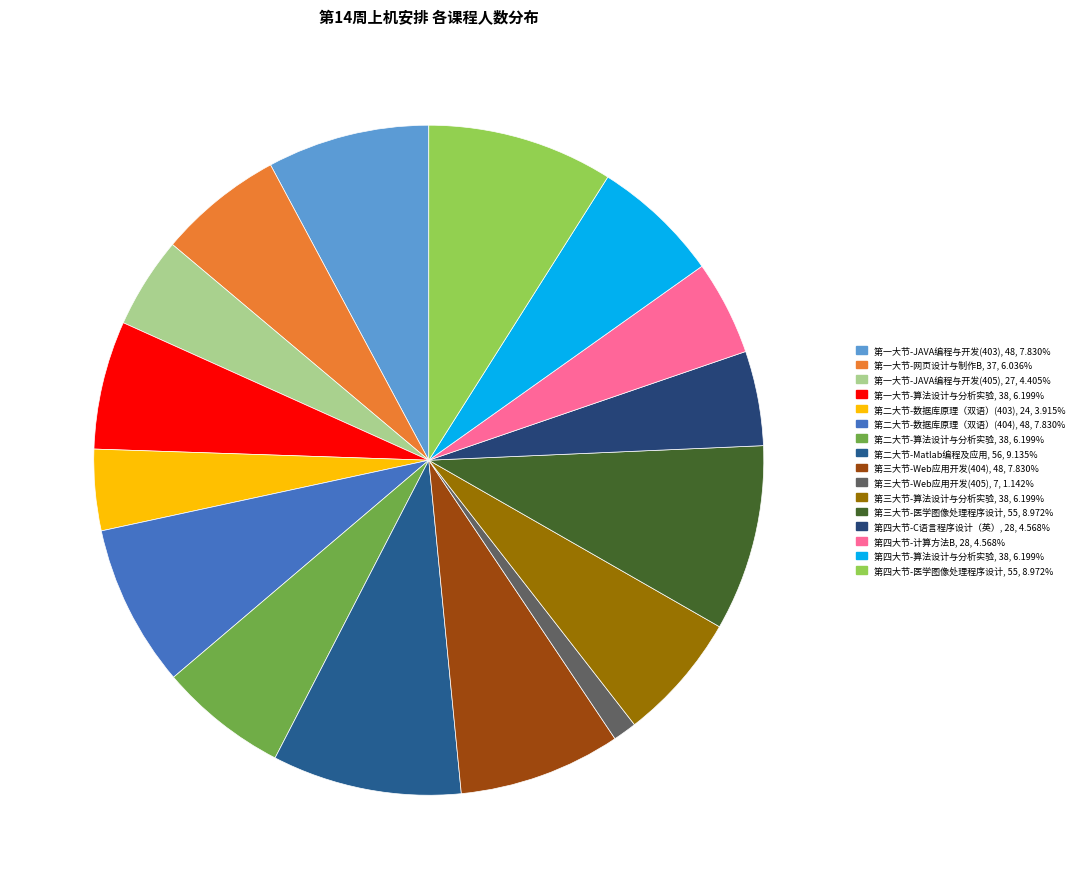

How many slices are in this pie chart?

16